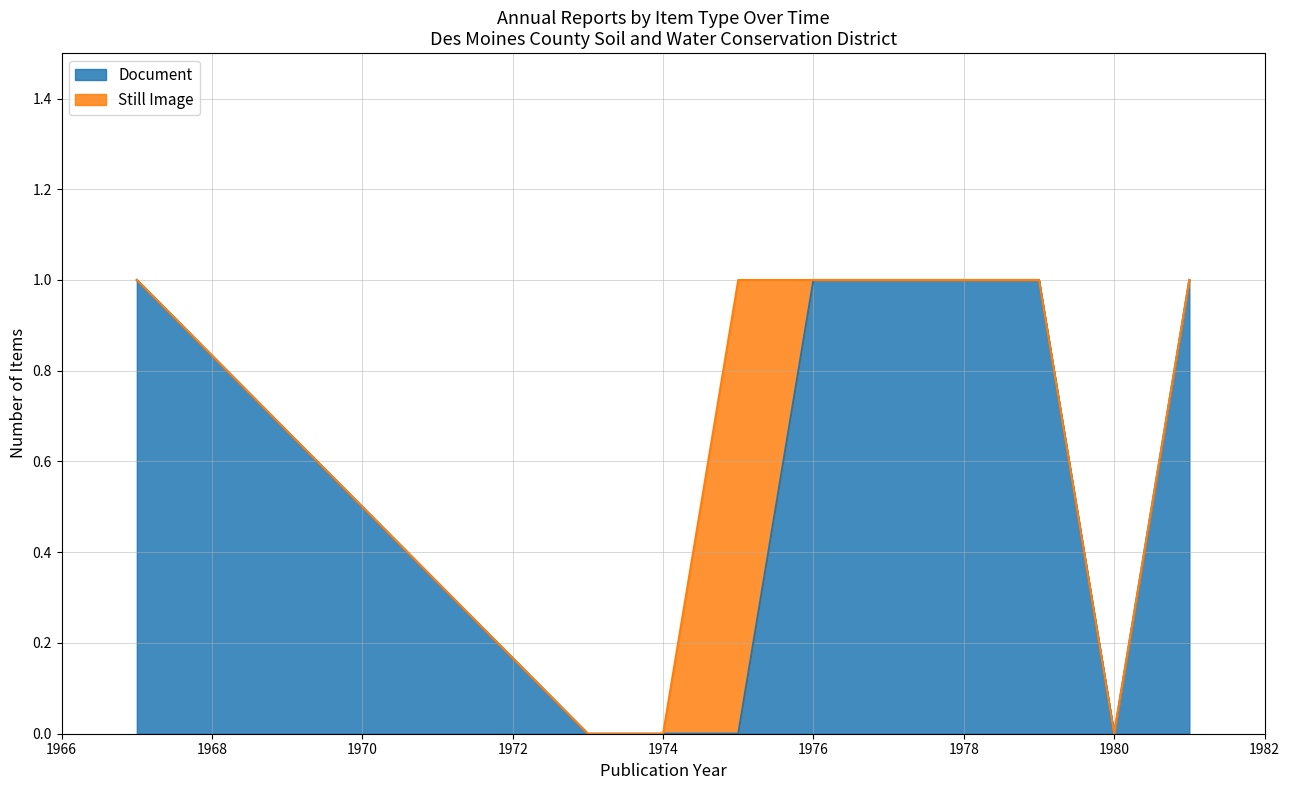

Count the values in the range 0 to 1.

10